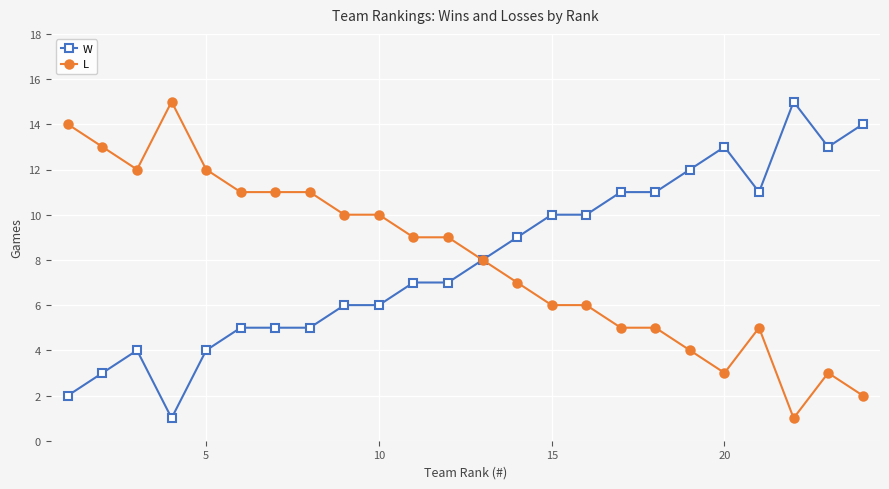

True or false: W has more than 2 points higher than both neighbors.

True